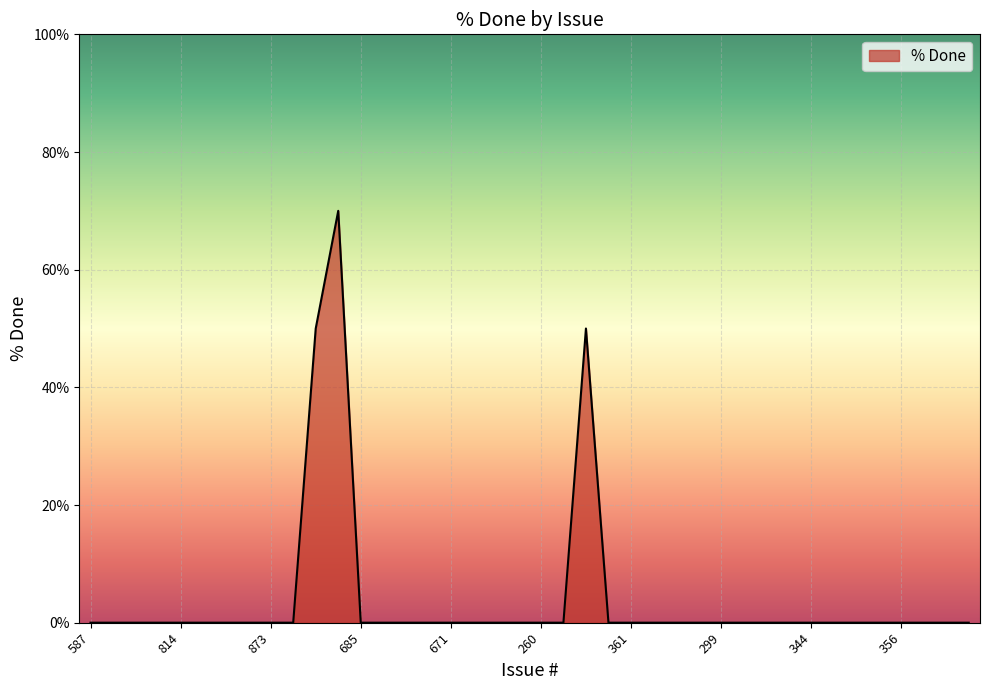

What is the maximum value shown in the chart?

70